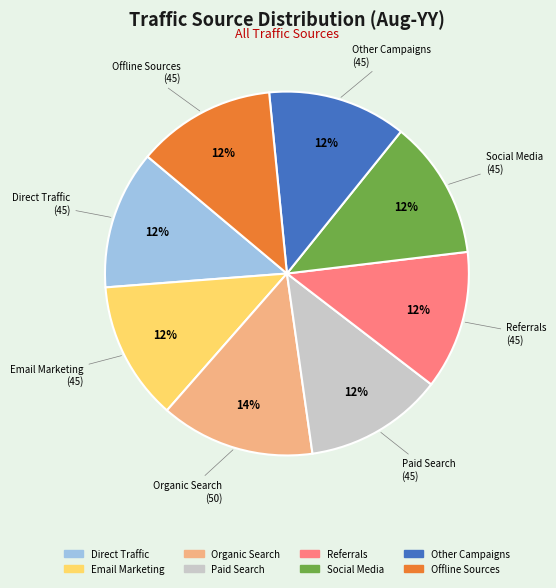

Which slice is the largest?

Organic Search